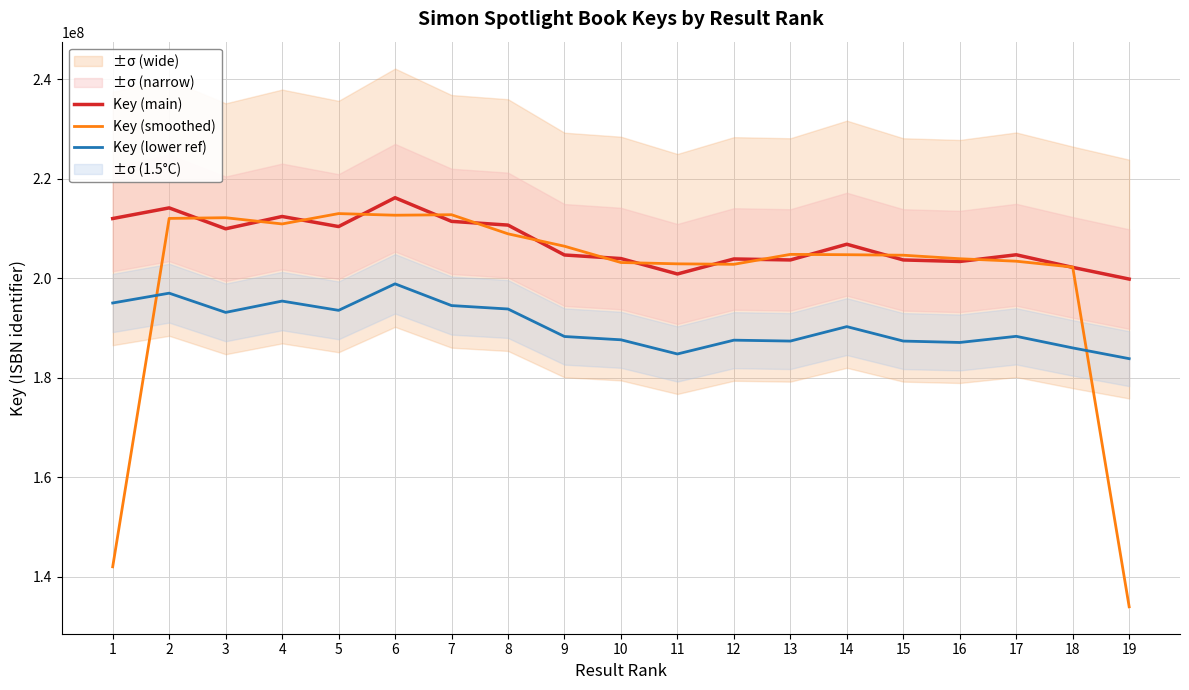

What is the total value across all series at 9?

599369073.2